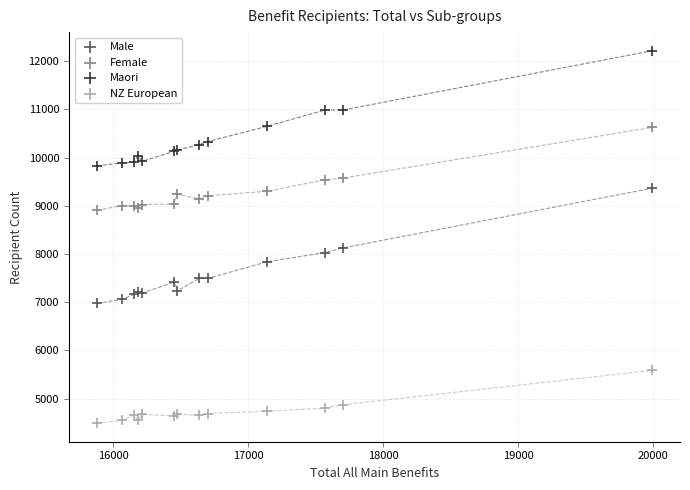

Which series reaches the maximum Y coordinate?

Maori